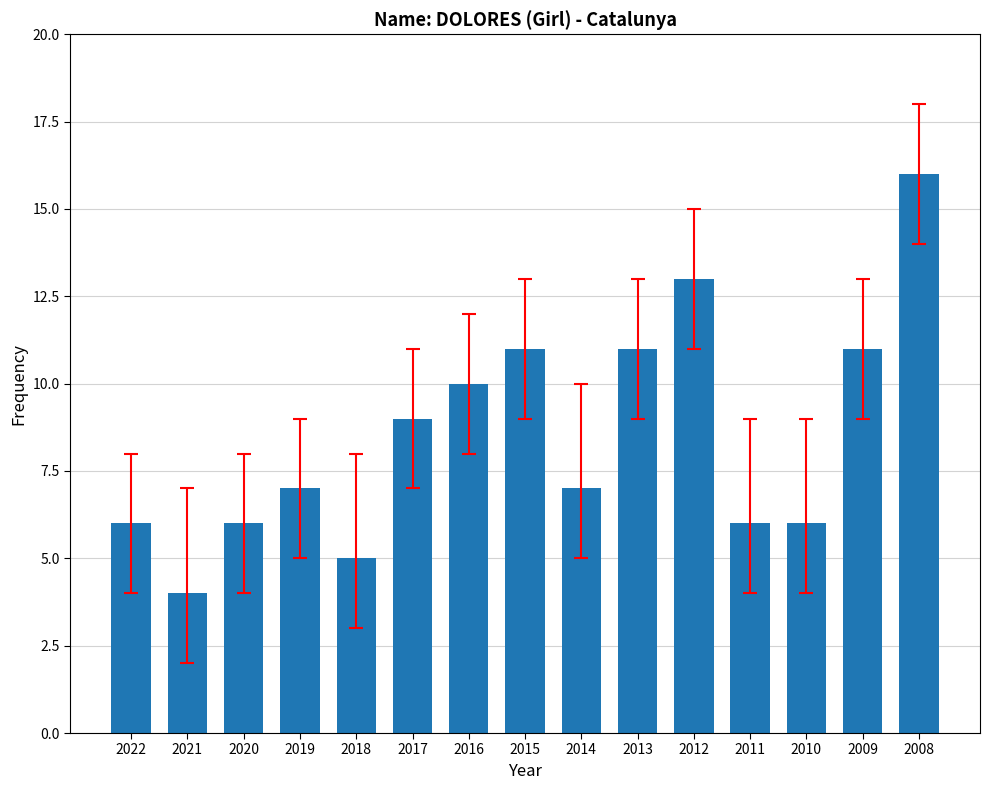

What is the difference between the values at 2020 and 2014?

1